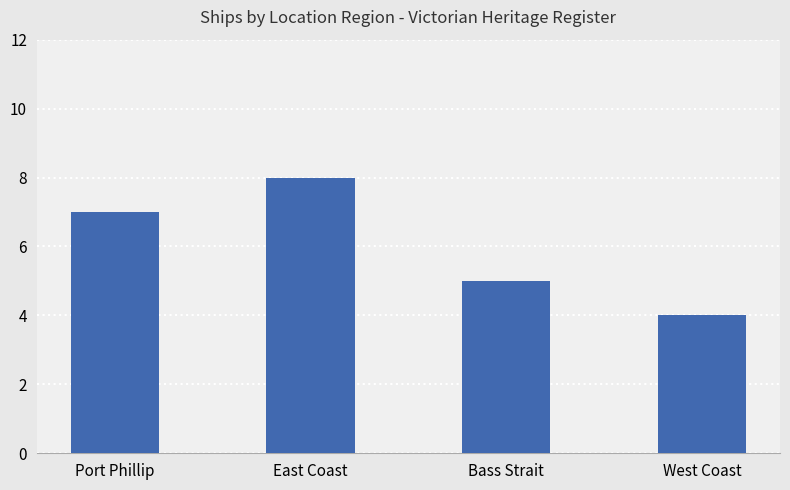

What is the sum of all values?

24